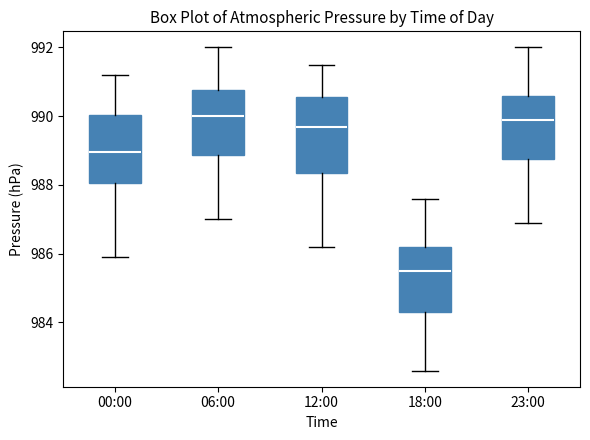

Reading left to right, read every box against the y-axis: the position of its median line, the range the box covers, and the ends of its whiskers. The values are not printed on the chart, so give them approximately, as read against the axis.

00:00: median 989.0, box 988.0 to 990.0, whiskers 986.0 to 991.2
06:00: median 990.0, box 988.8 to 990.8, whiskers 987.0 to 992.0
12:00: median 989.8, box 988.4 to 990.6, whiskers 986.2 to 991.6
18:00: median 985.6, box 984.4 to 986.2, whiskers 982.6 to 987.6
23:00: median 990.0, box 988.8 to 990.6, whiskers 987.0 to 992.0